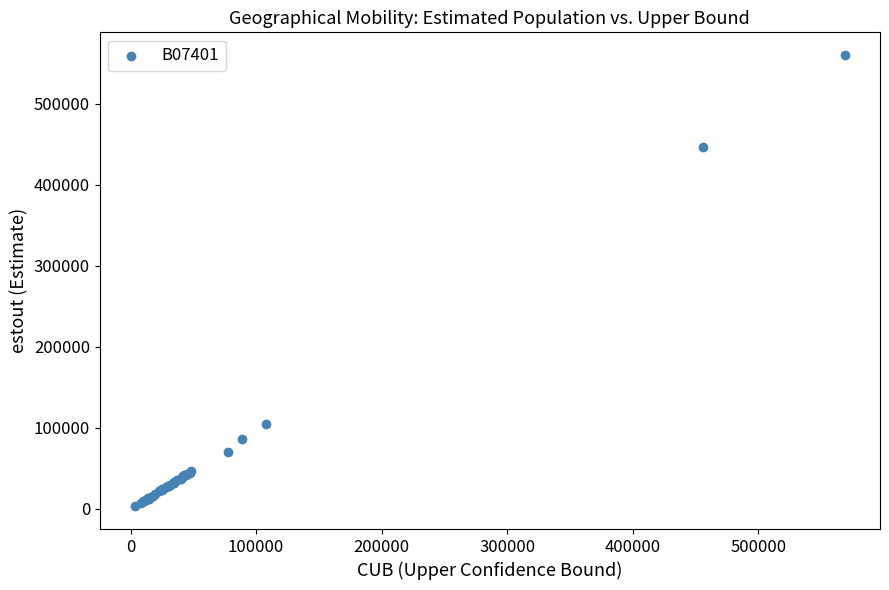

What Y value in the scatter plot is closest to 281619?

446497